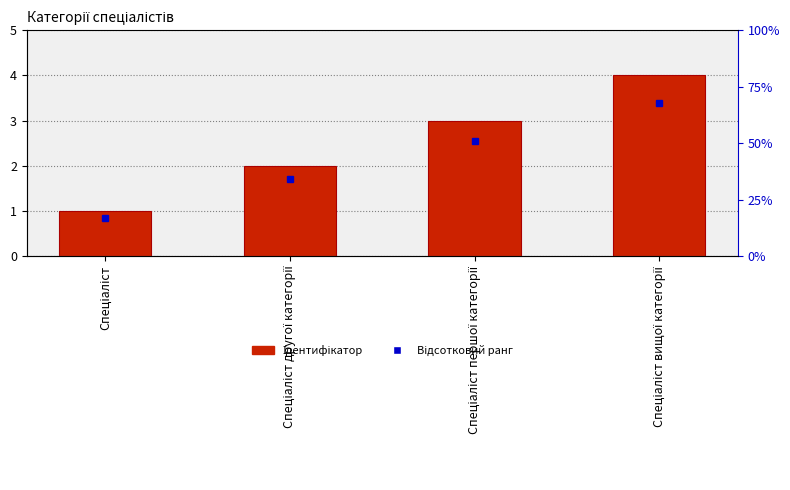

Which category has the highest value across all series?

Спеціаліст вищої категорії